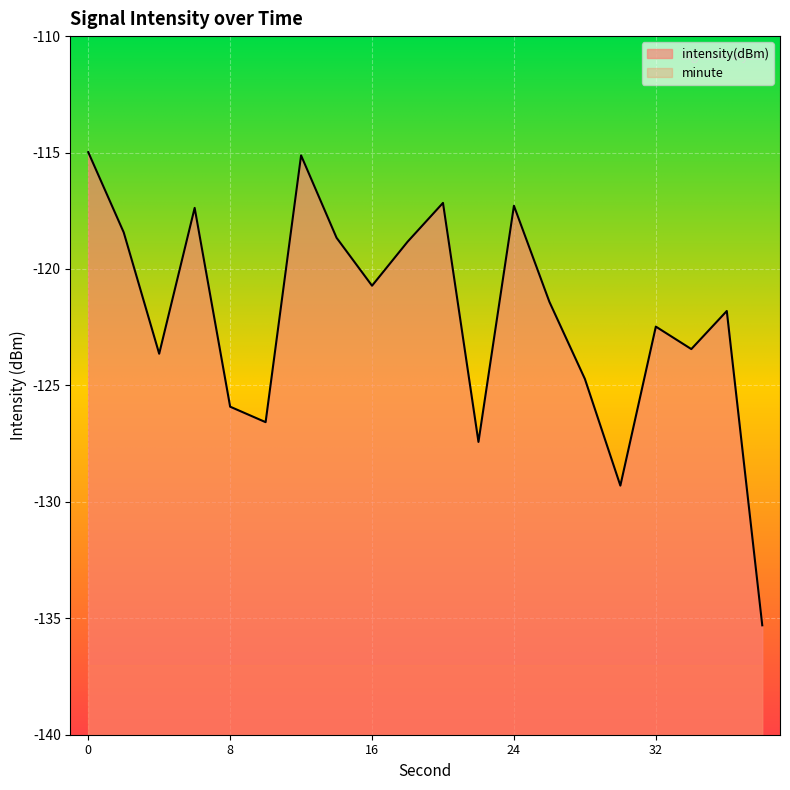

List the series in order of their peak value, lowest first.

minute, intensity(dBm)